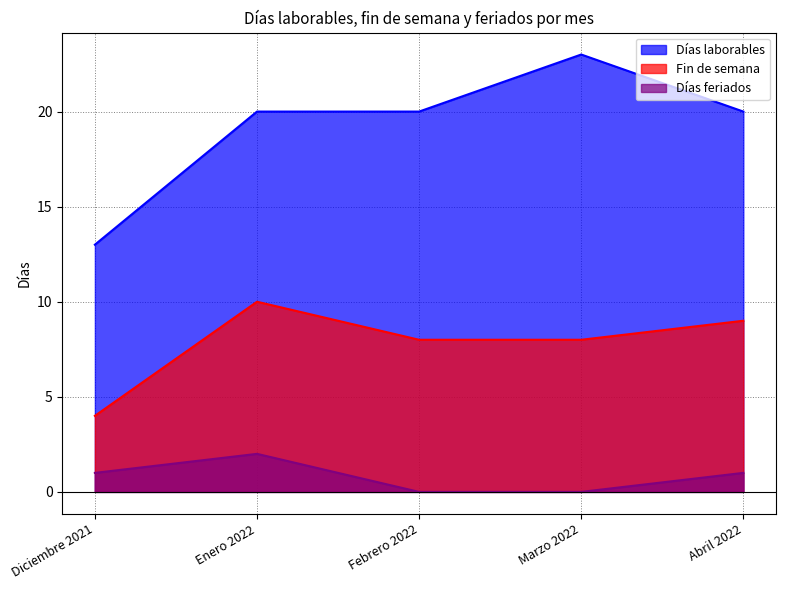

True or false: Días feriados has a value of 0 at Febrero 2022.

True